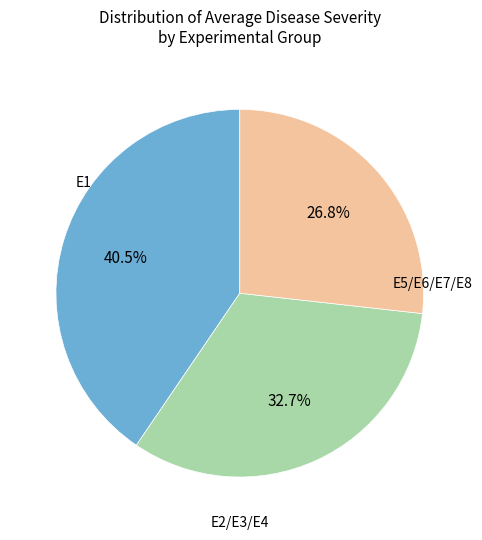

Is there any slice that represents more than half of the pie?

No